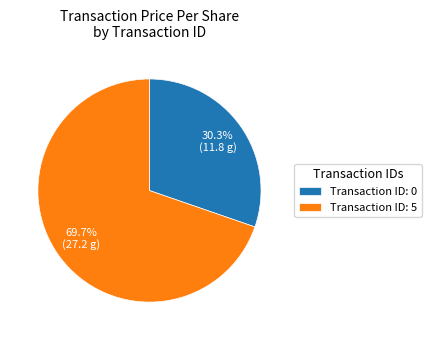

Approximately how many times larger is the value at Transaction ID: 0 compared to Transaction ID: 5?

0.4